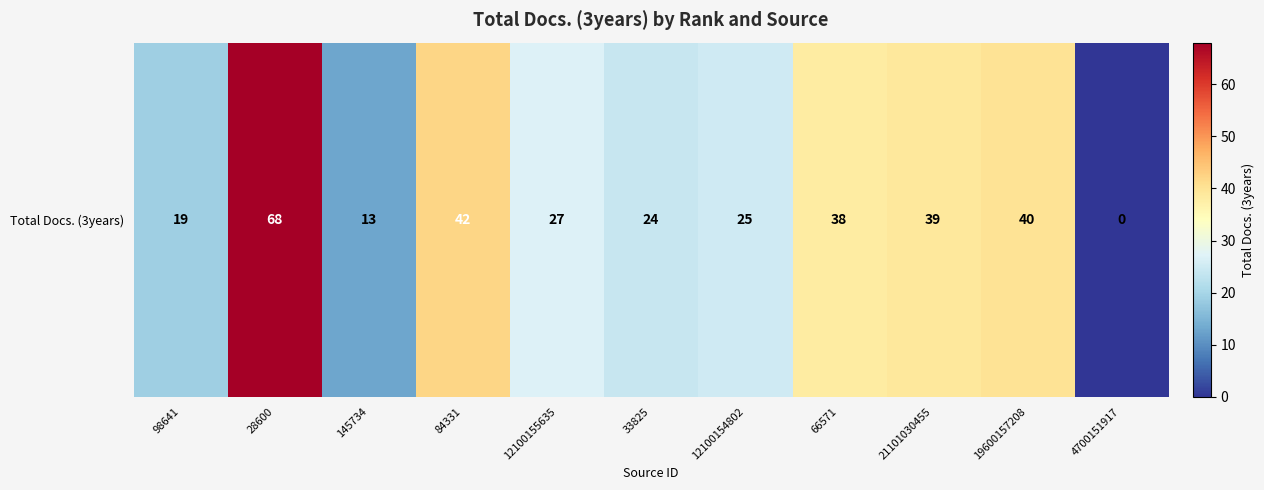

What is the ratio of the value at 28600 to the value at 21101030455?

1.7